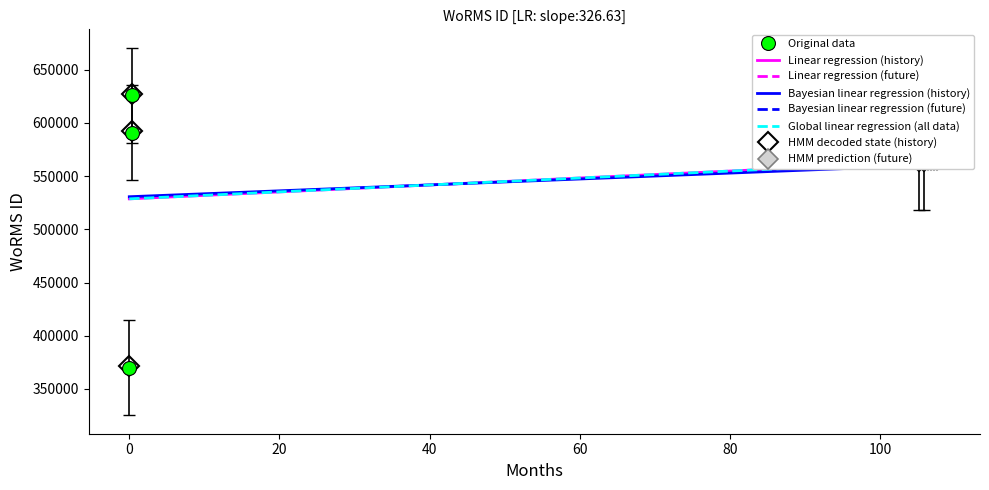

True or false: the data shows 1054825 at 26-09-1999.

False